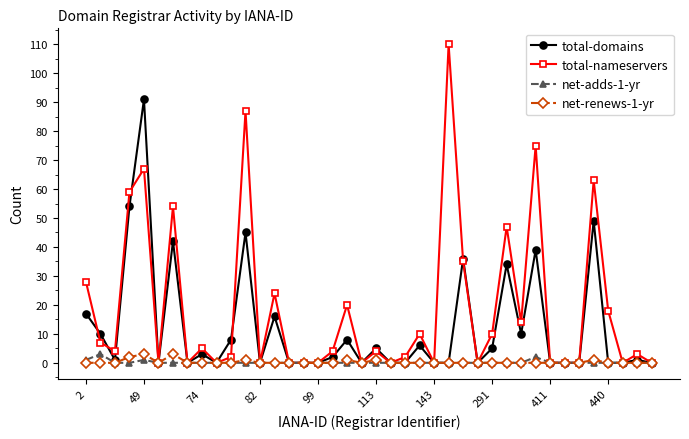

True or false: net-adds-1-yr has more than 0 interior local peaks.

True